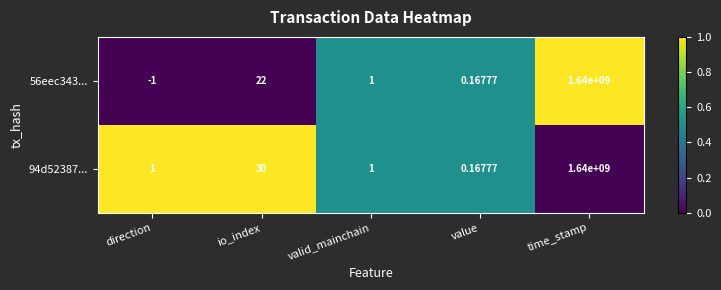

Is the value of 56eec343... at io_index greater than the value of 94d52387... at io_index?

No